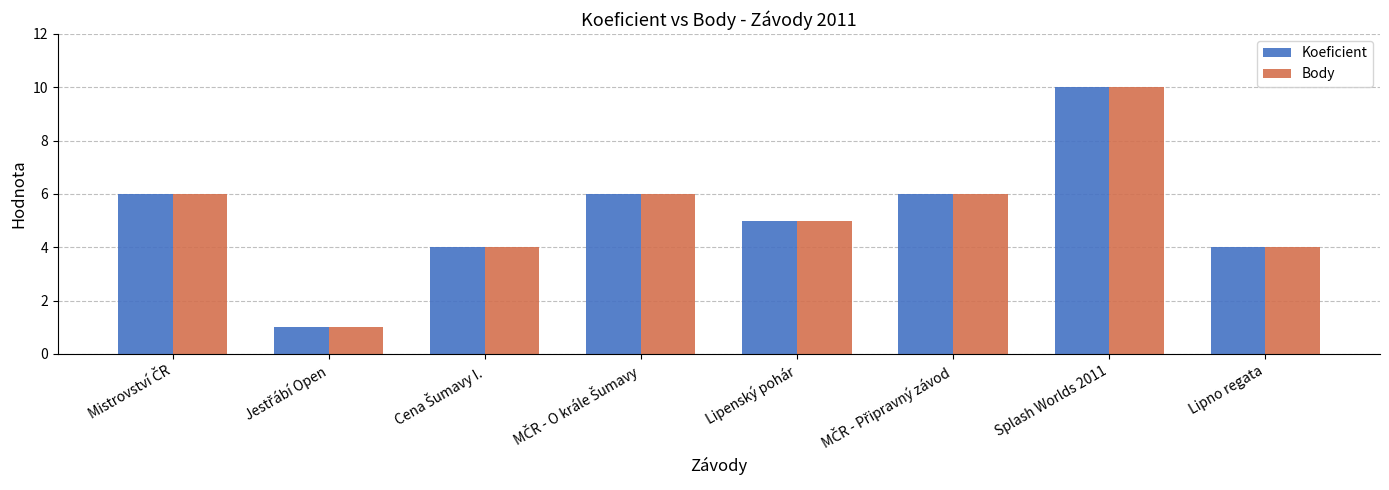

What is the difference between the maximum and minimum values in the Koeficient series?

9